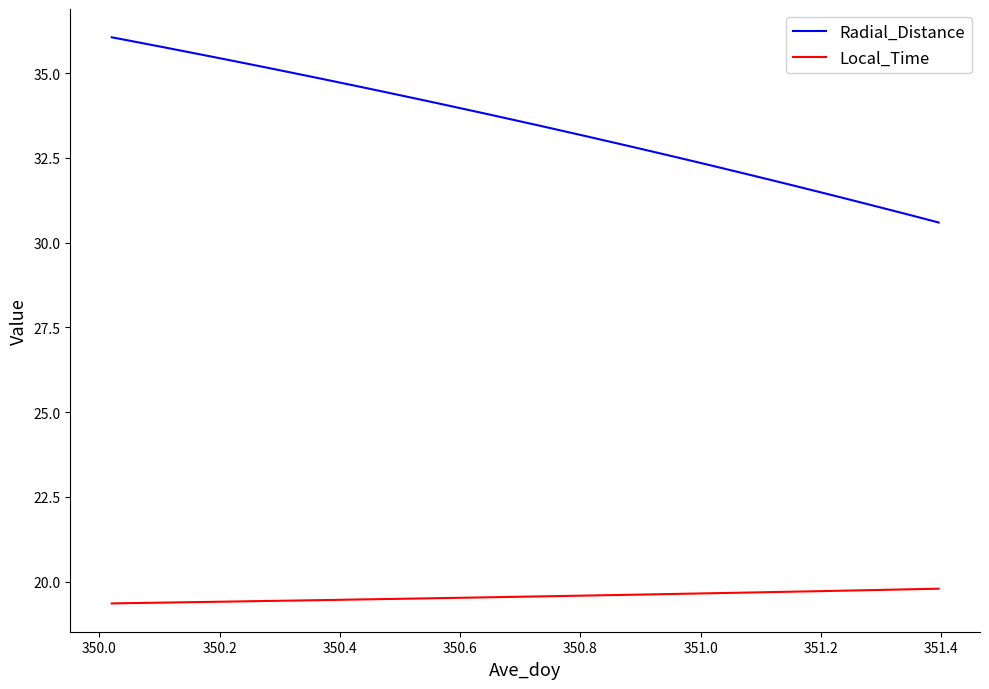

What is the minimum value shown in the chart?

19.4